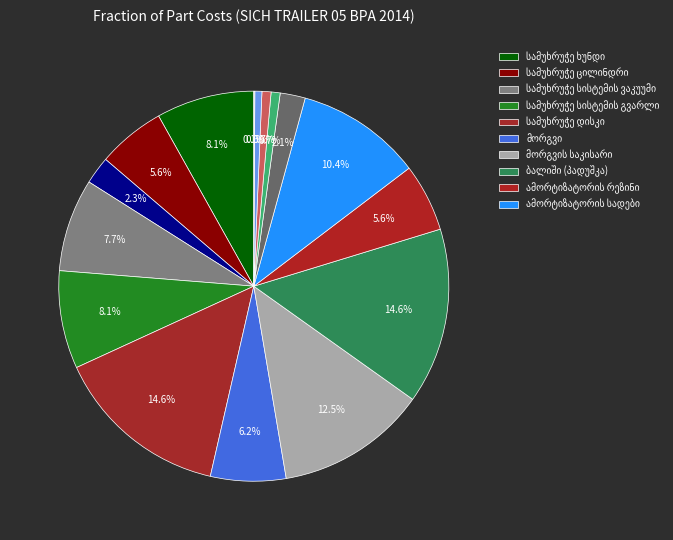

Between მორგვის საკისარი and სამუხრუჭე ხუნდი, which is larger?

მორგვის საკისარი